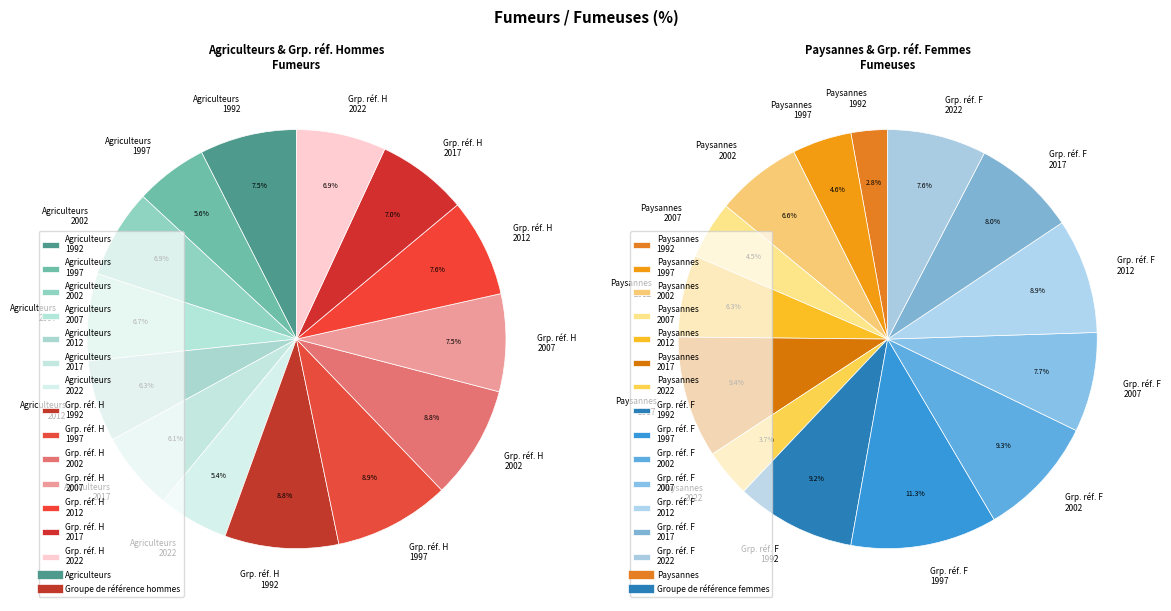

Is the sum of 2002 and 2012 greater than half?

No